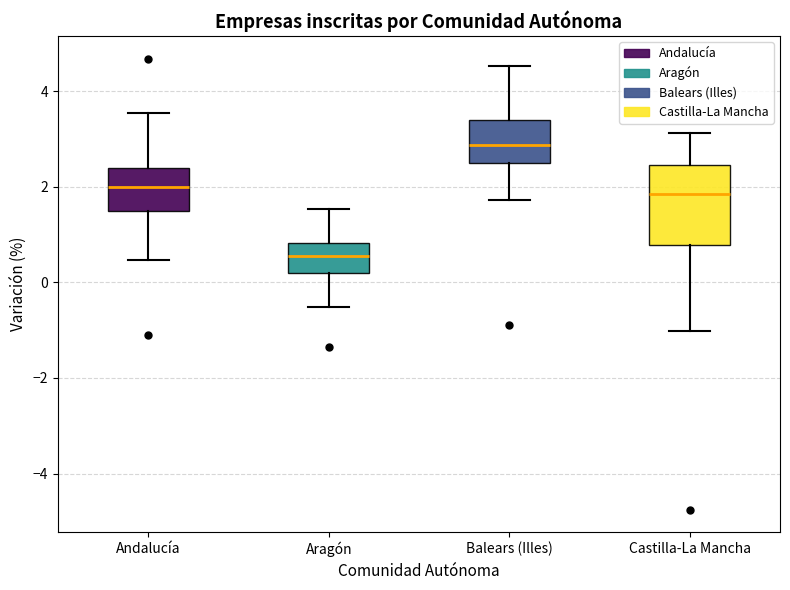

Which box has the highest median line?

Balears (Illes)